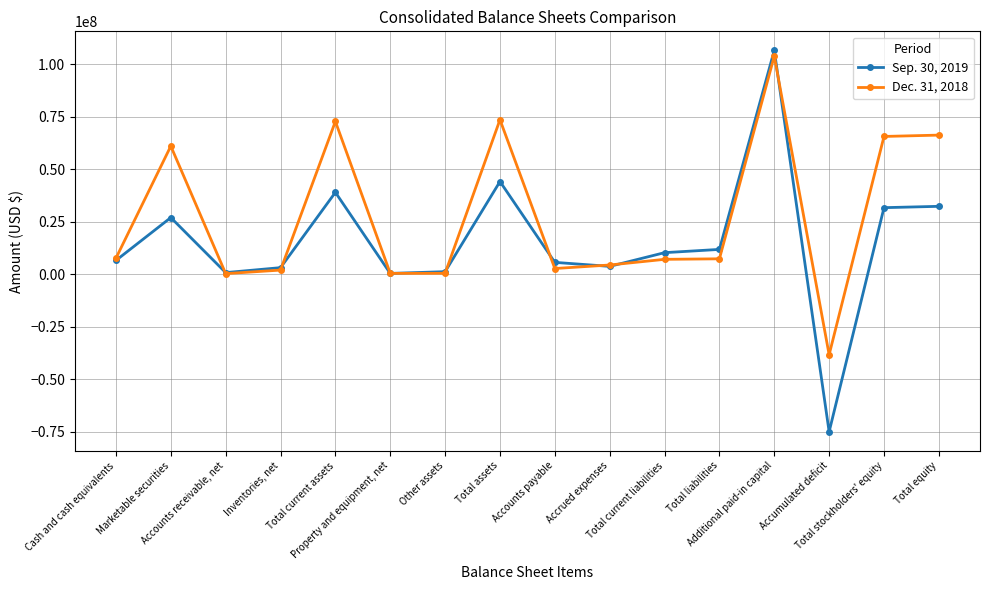

What position from the left is Total liabilities?

12